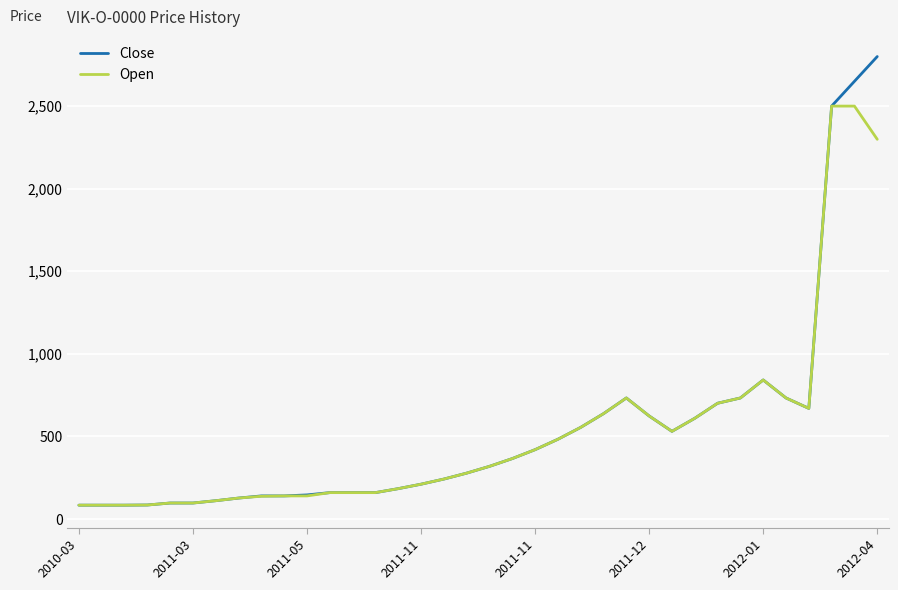

What is the sum of all Open values?

18839